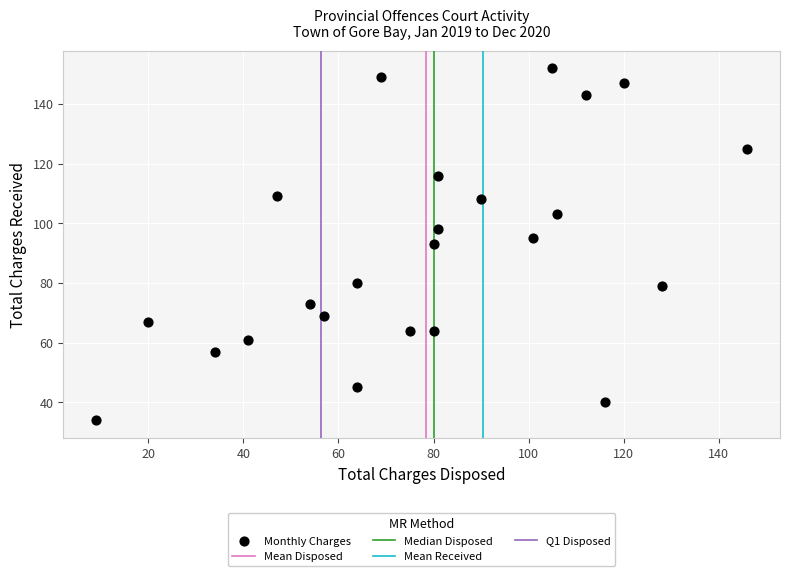

What is the range of Y values (max minus min)?

118